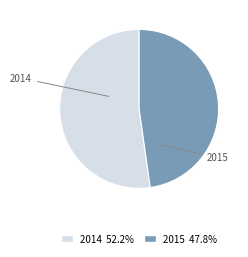

Does any single category account for the majority?

Yes